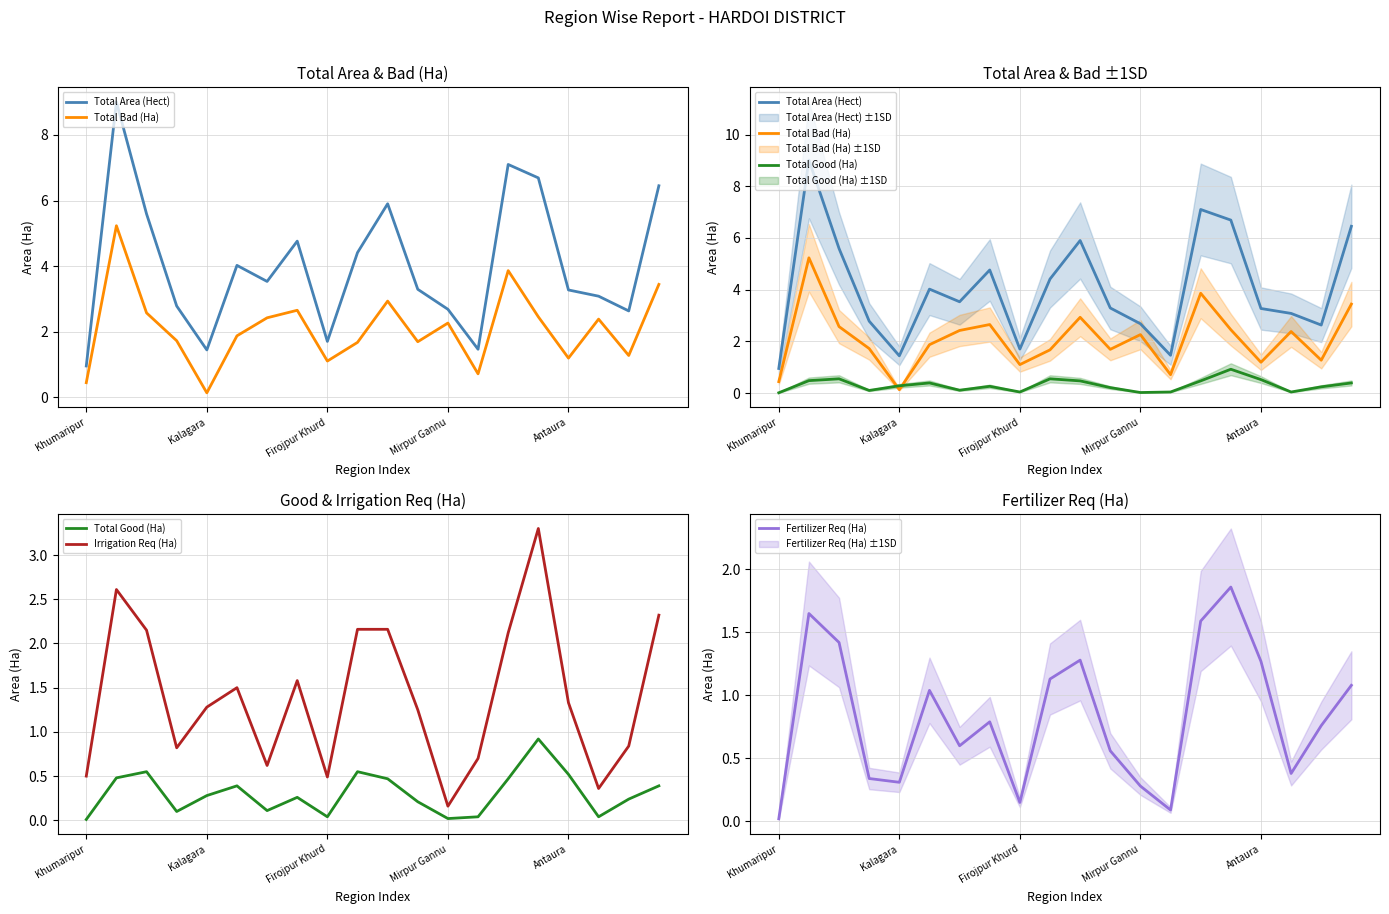

How many lines are shown in the chart?

5